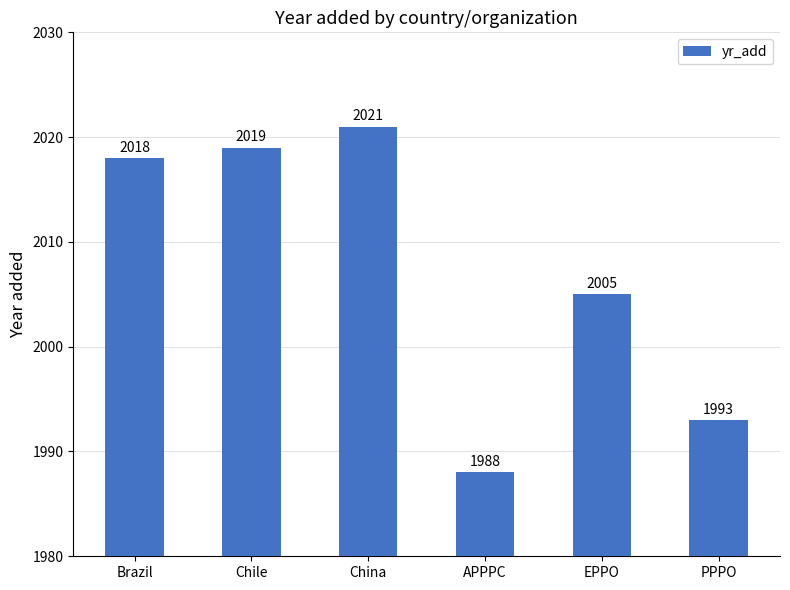

What value does the data have at PPPO, to the nearest 10?

1990